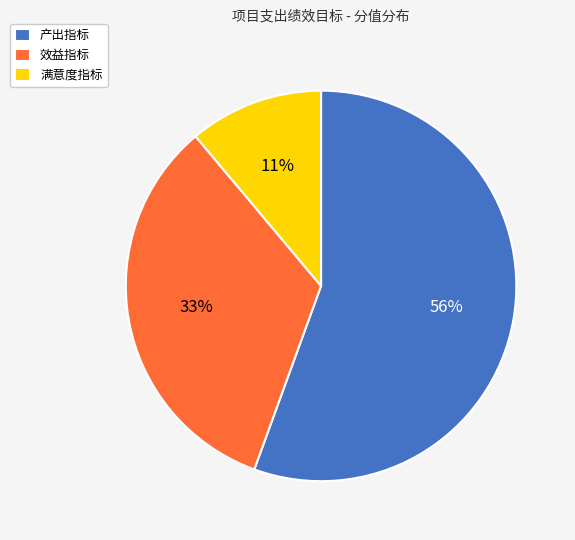

The 产出指标 slice represents 56% of the pie. True or false?

True